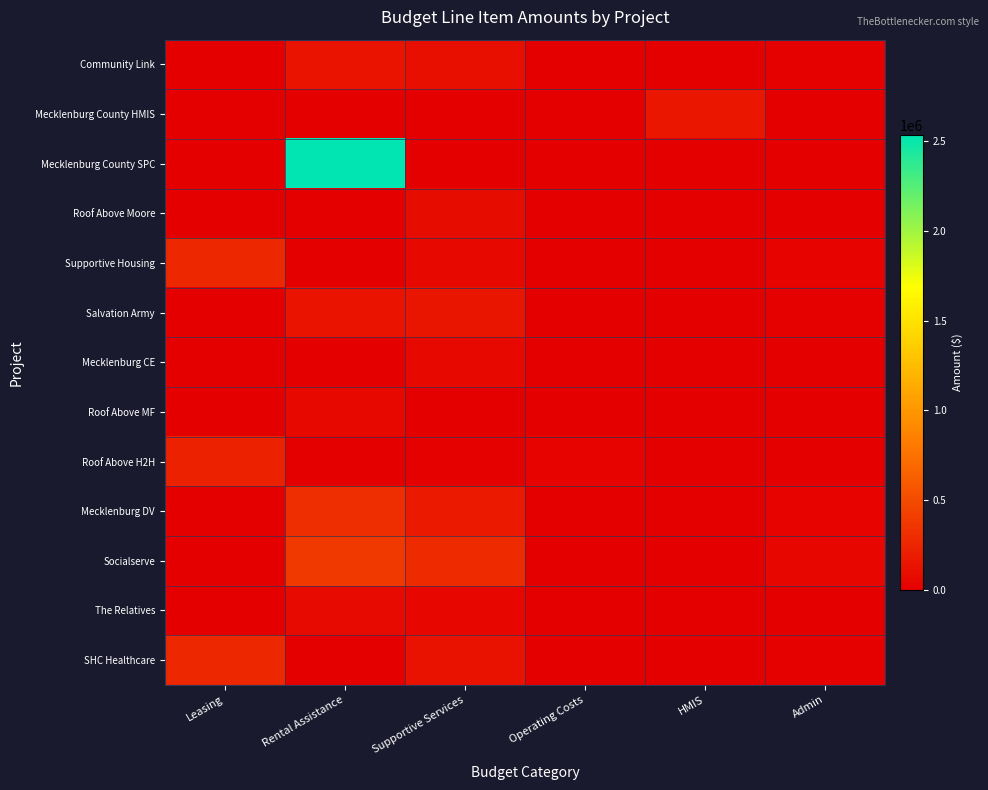

Which series changed the most between Leasing and Admin?

SHC Healthcare